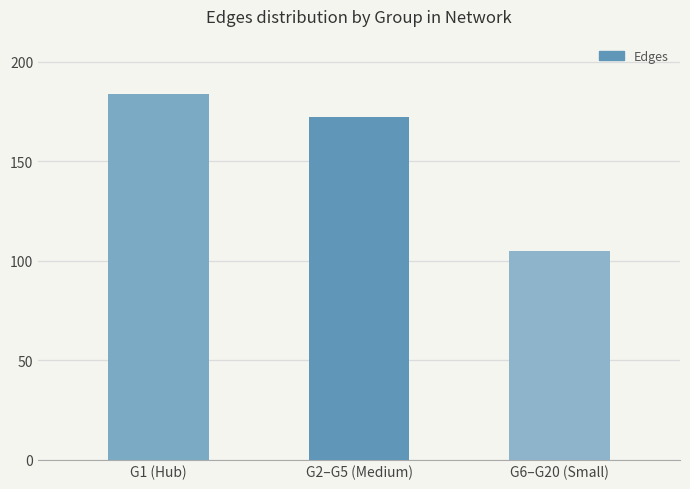

Which category has the highest value across all series?

G1 (Hub)